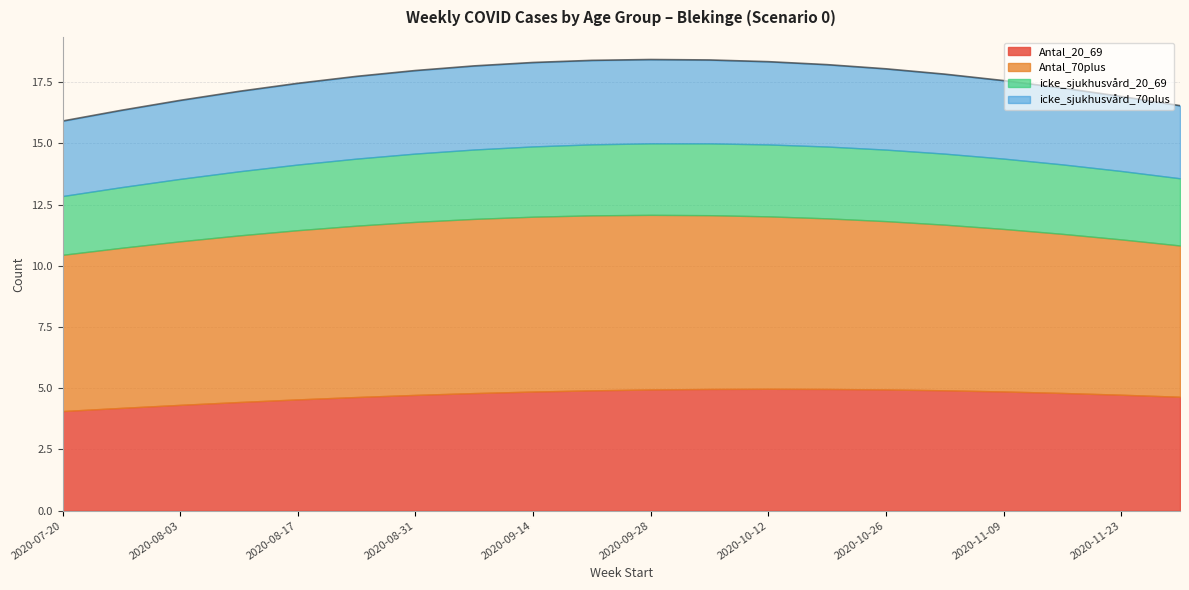

Rank the series at 2020-11-09 from highest to lowest value.

Antal_70plus, Antal_20_69, icke_sjukhusvård_70plus, icke_sjukhusvård_20_69